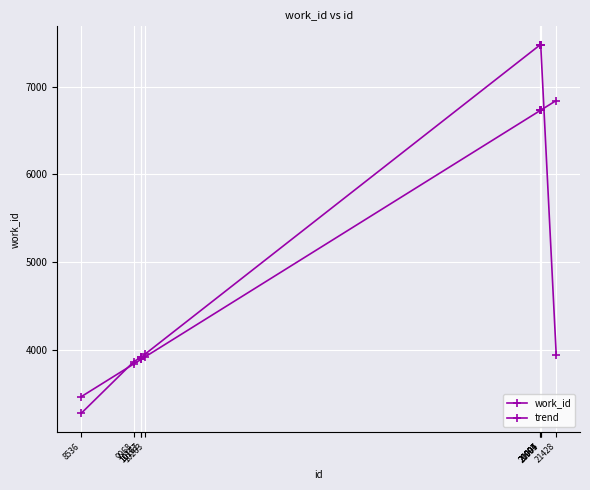

What is the difference between the trend values at 20994 and 21004?

2.6